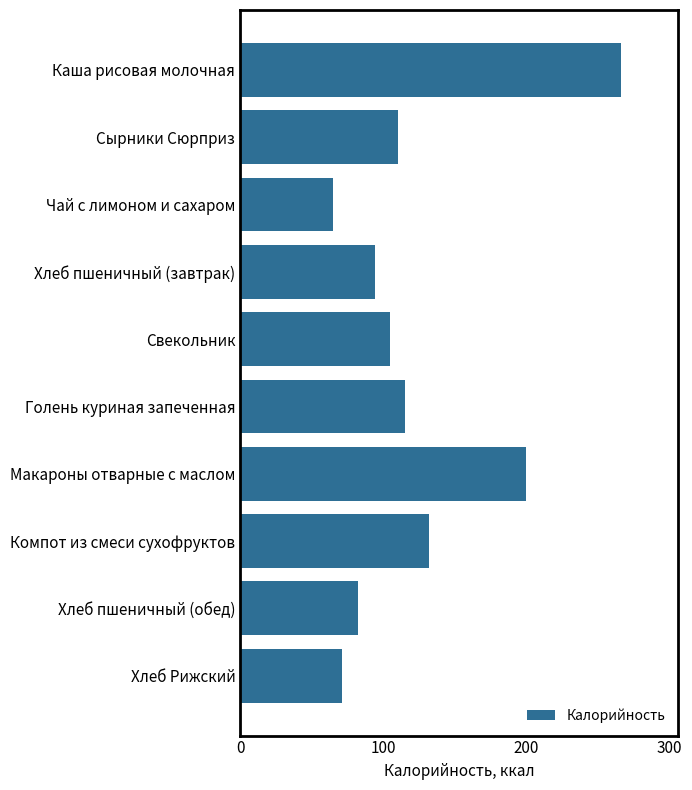

What is the approximate value at Каша рисовая молочная, to the nearest 50?

250